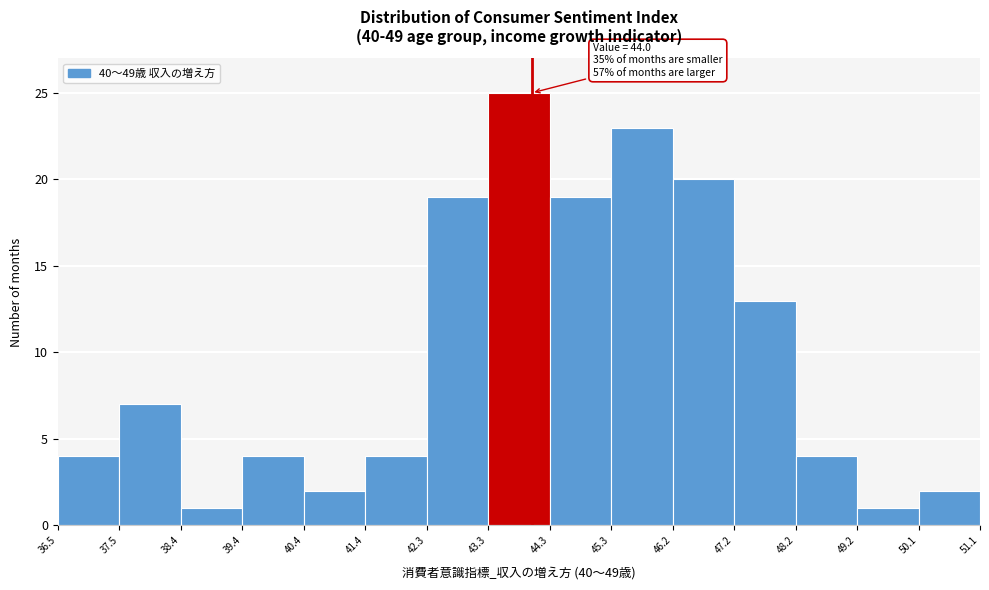

Which range on the x-axis has the tallest bar?

43.3 to 44.3